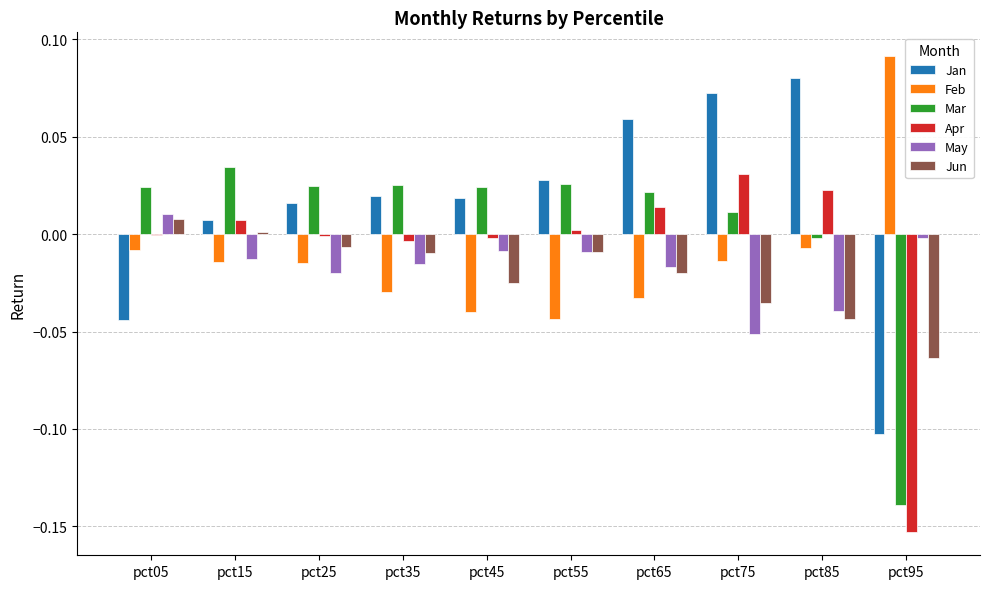

Which category has the highest value in the Jan series?

pct85